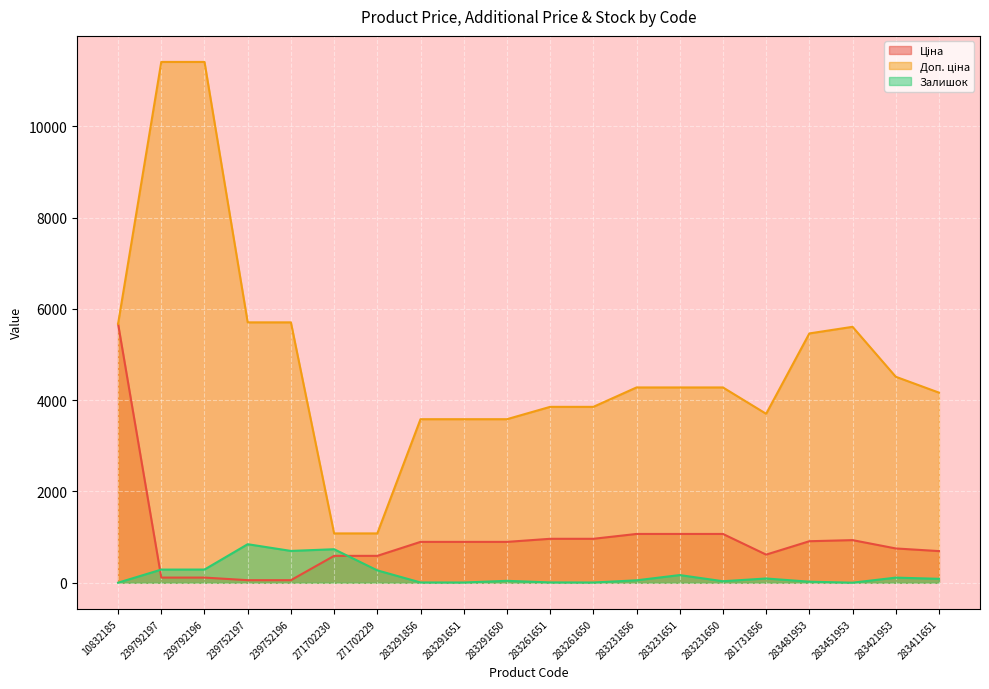

What is the label of the 3rd point from the left?

239792196